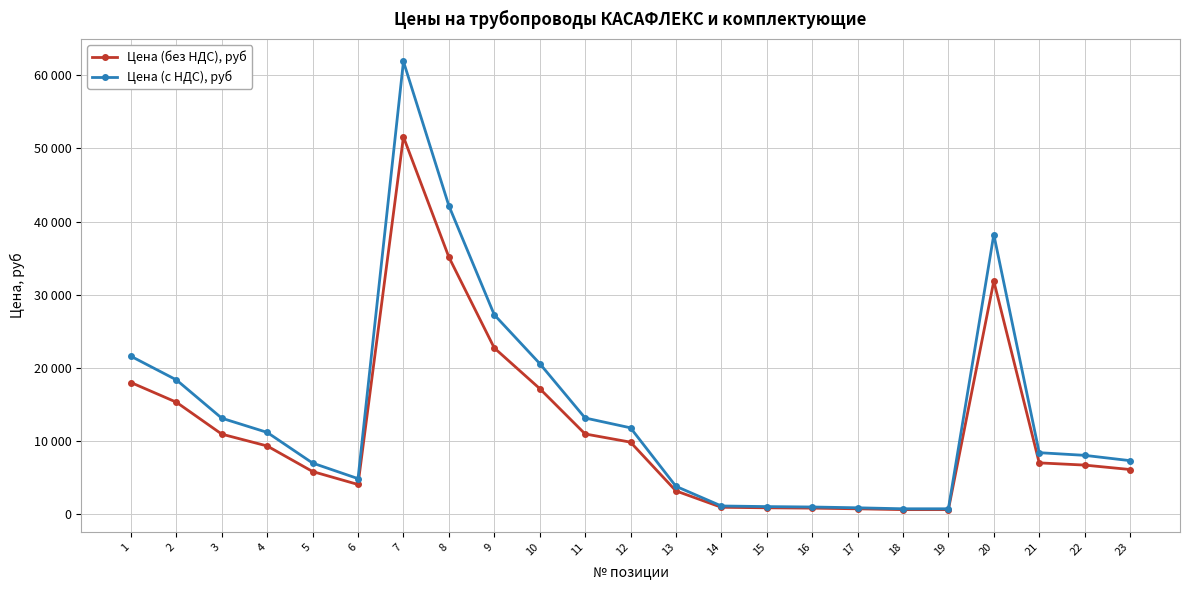

What is the minimum value shown in the chart?

576.0